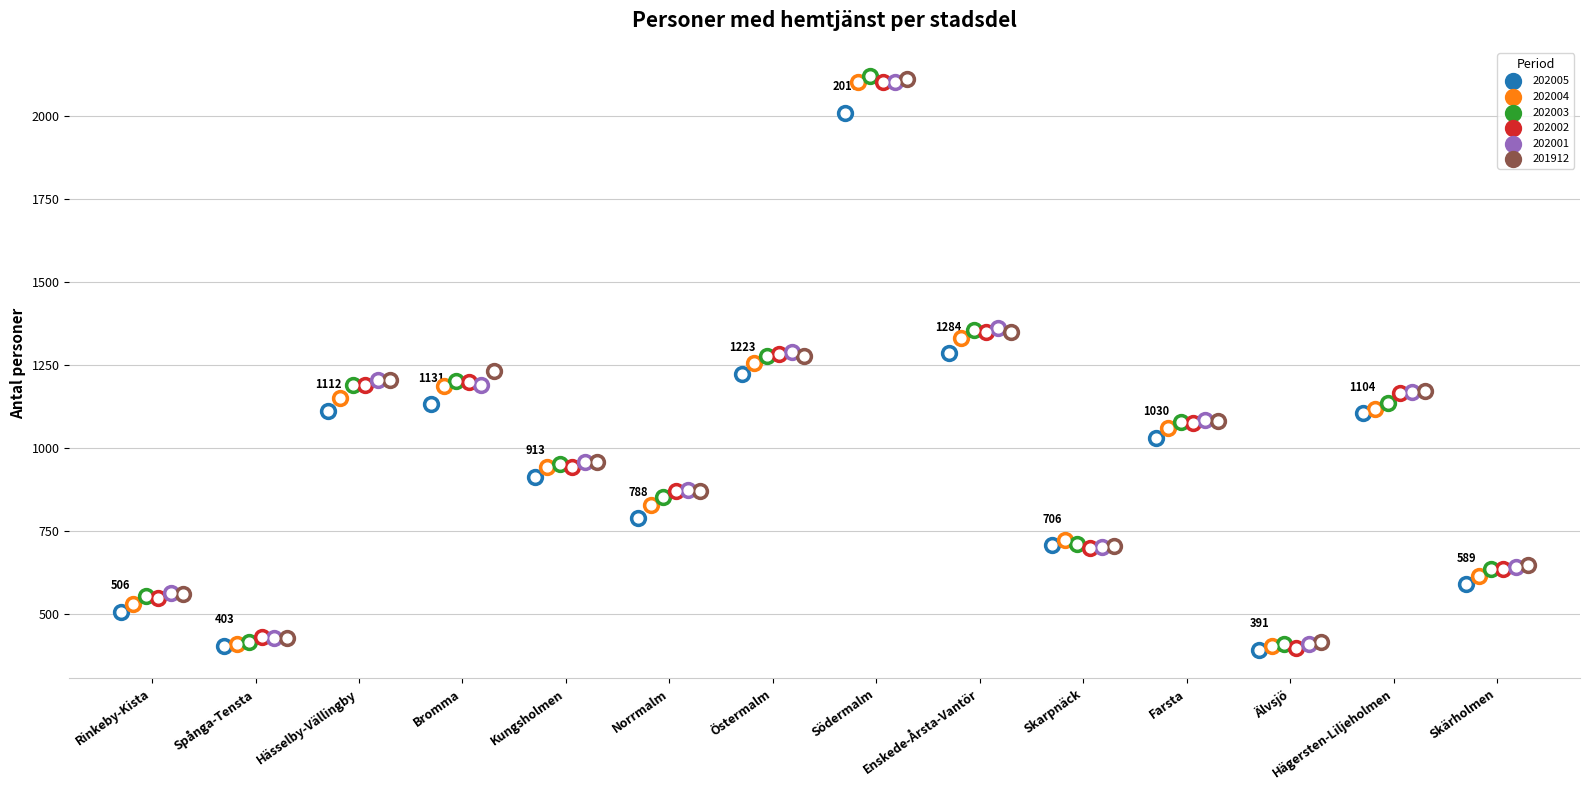

Is the value of 202004 at Hässelby-Vällingby greater than the value of 202002 at Rinkeby-Kista?

Yes